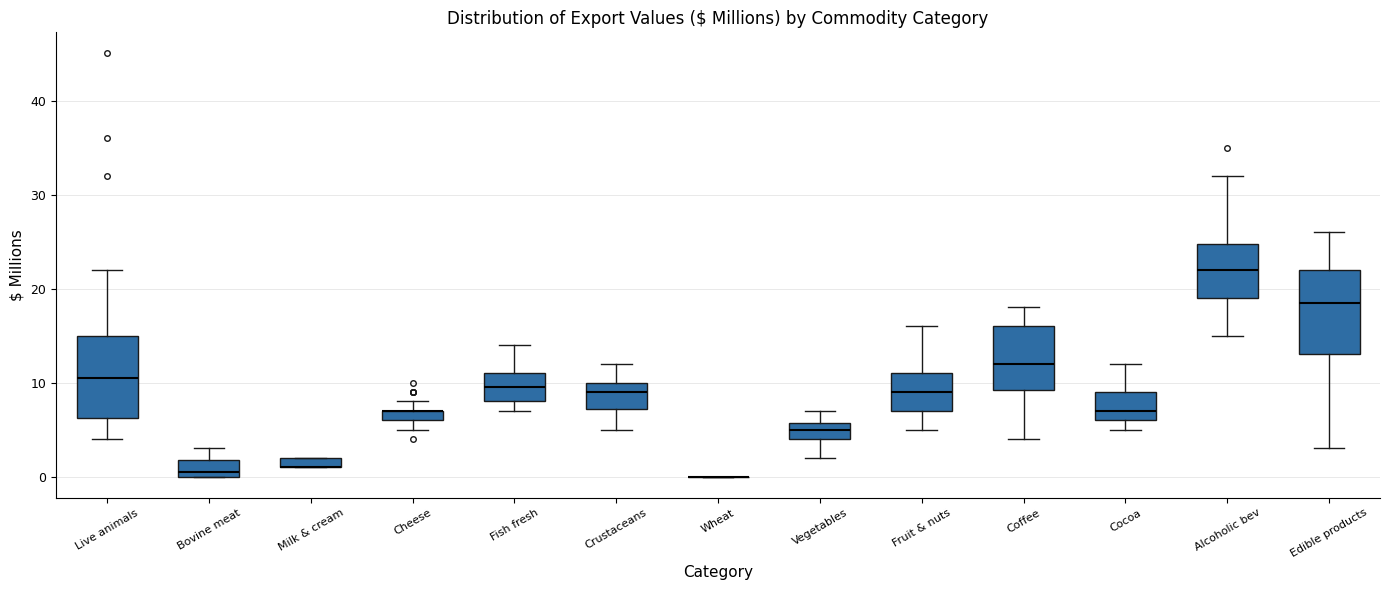

Where is the lower edge of the box for Cheese on the y-axis? The values are not printed on the chart, so give them approximately, as read against the axis.

6